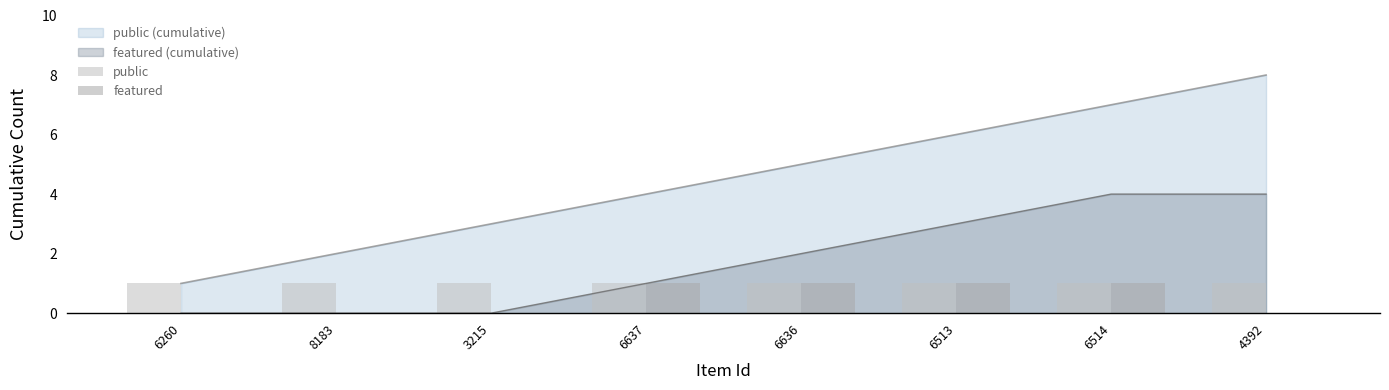

Rank the categories by public value from highest to lowest.

6260, 8183, 3215, 6637, 6636, 6513, 6514, 4392